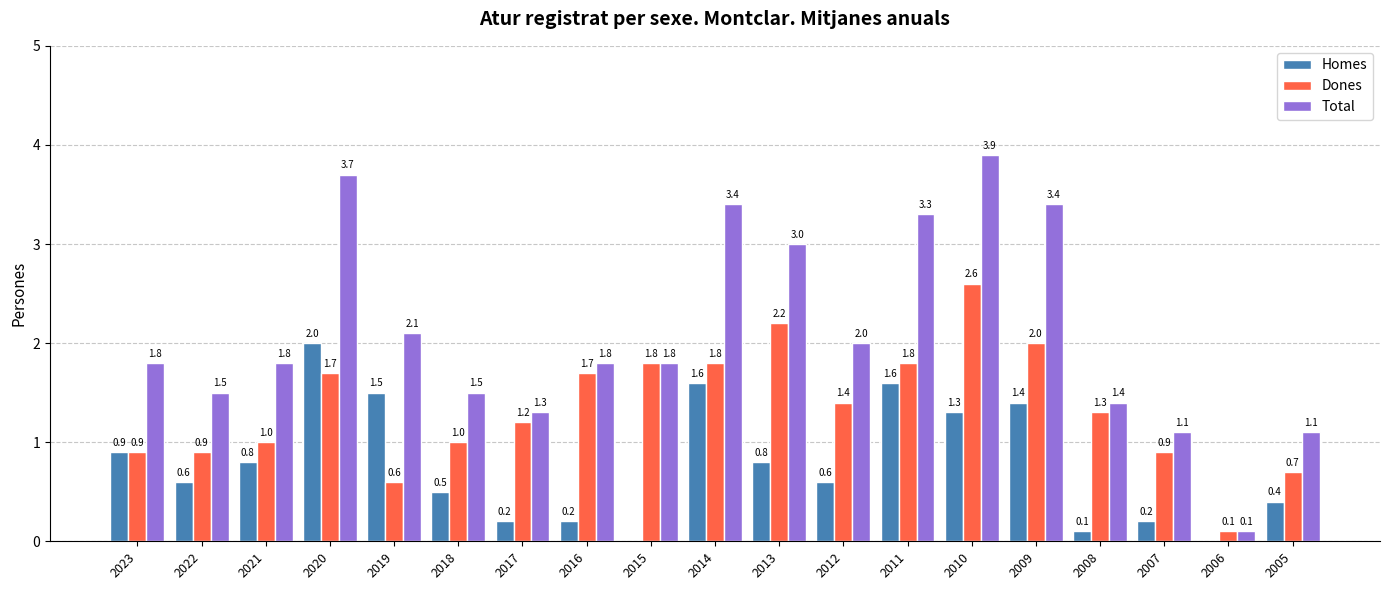

What are all the series names shown in the legend?

Homes, Dones, Total